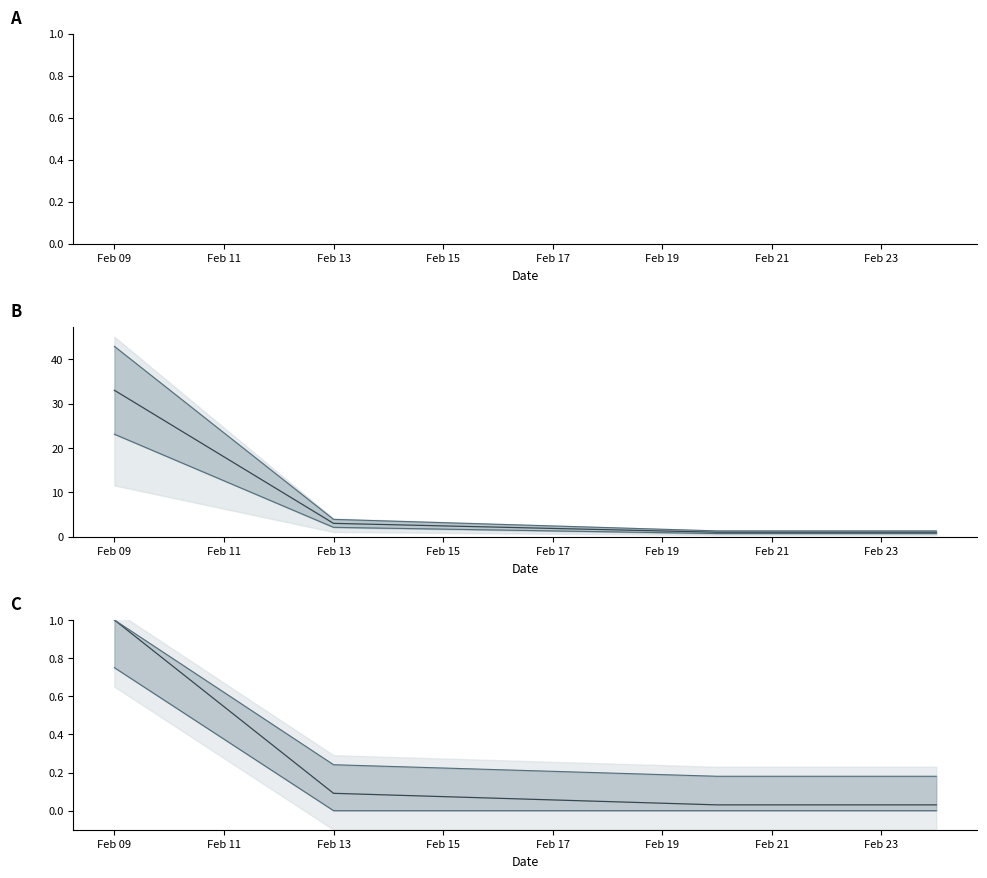

How many data points does each series have?

4